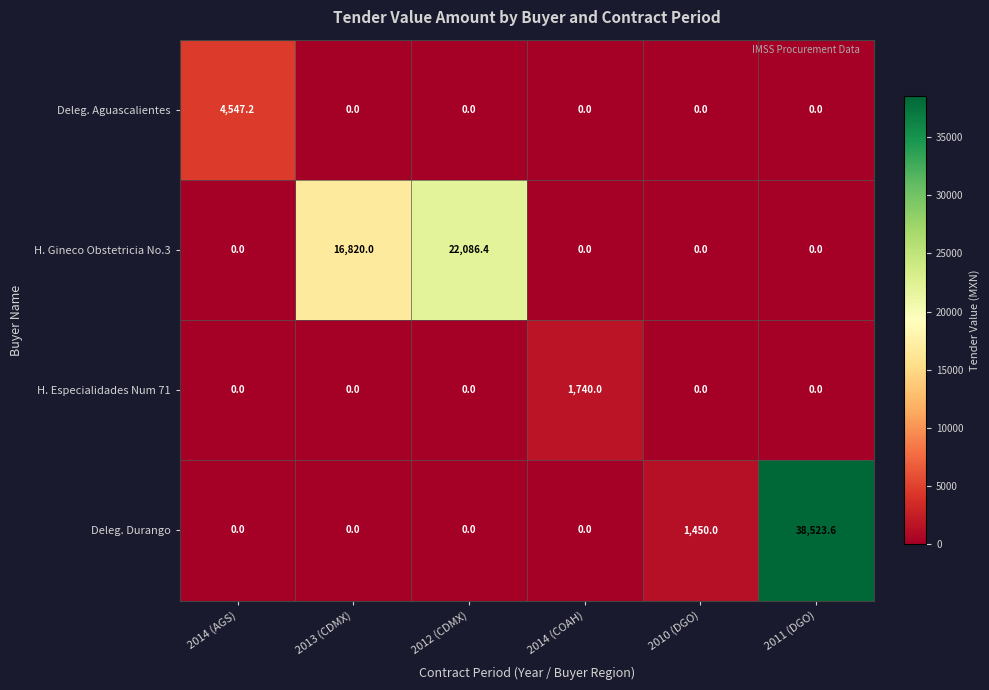

Between 2014 (COAH) and 2011 (DGO), which series saw the biggest shift?

Deleg. Durango